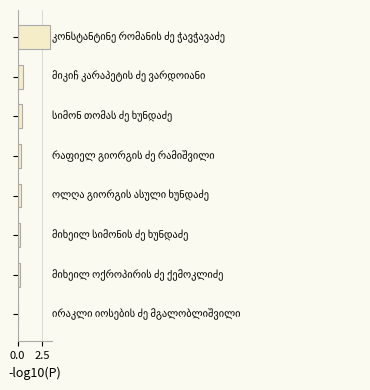

What is the sum of all values?

5.4